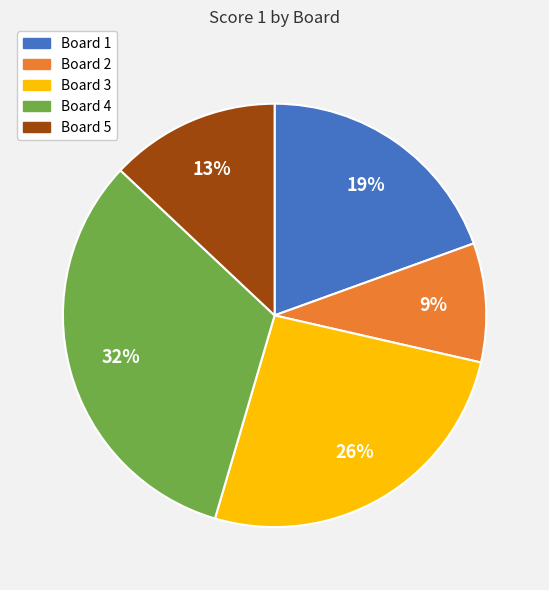

To the nearest percent, what portion does Board 3 represent?

26%